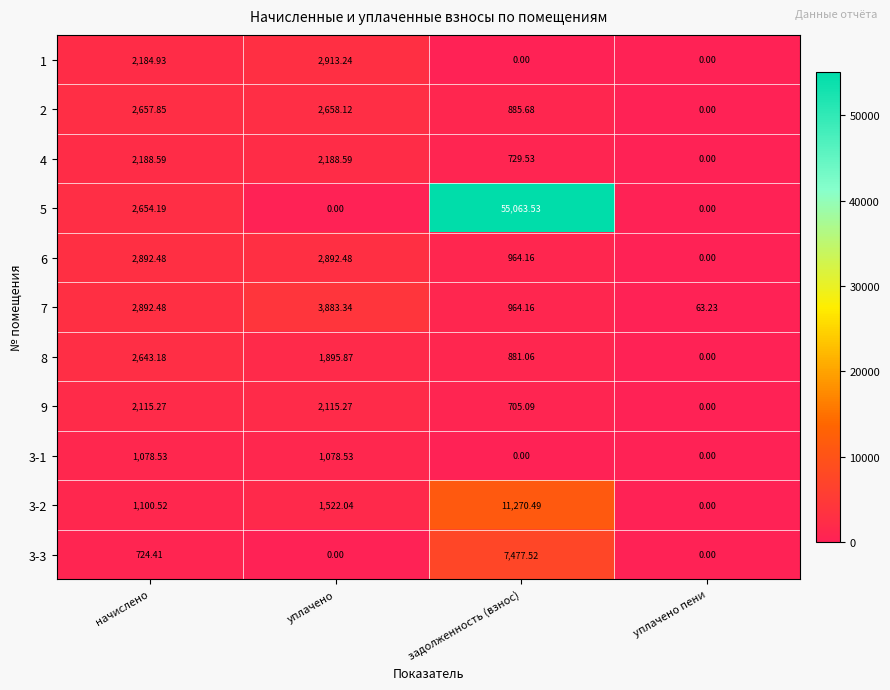

At which category does the chart reach its peak across all series?

задолженность (взнос)